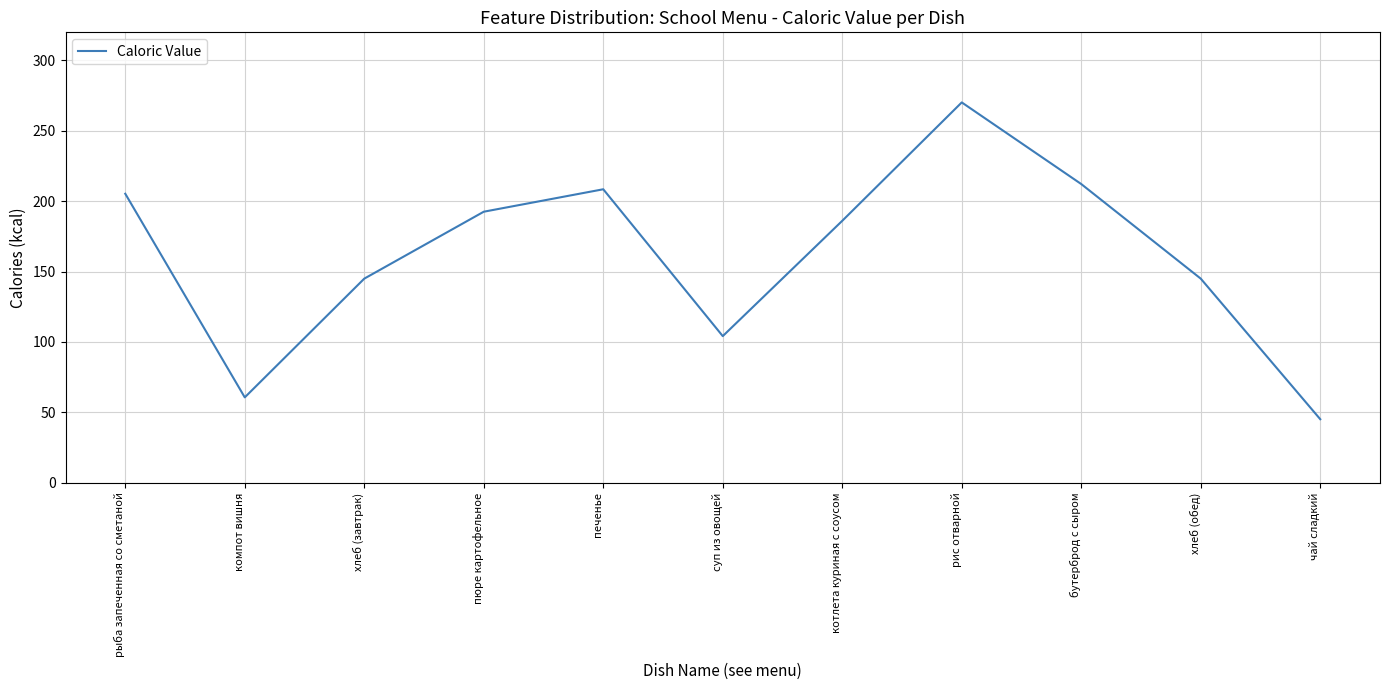

How many lines are shown in the chart?

1